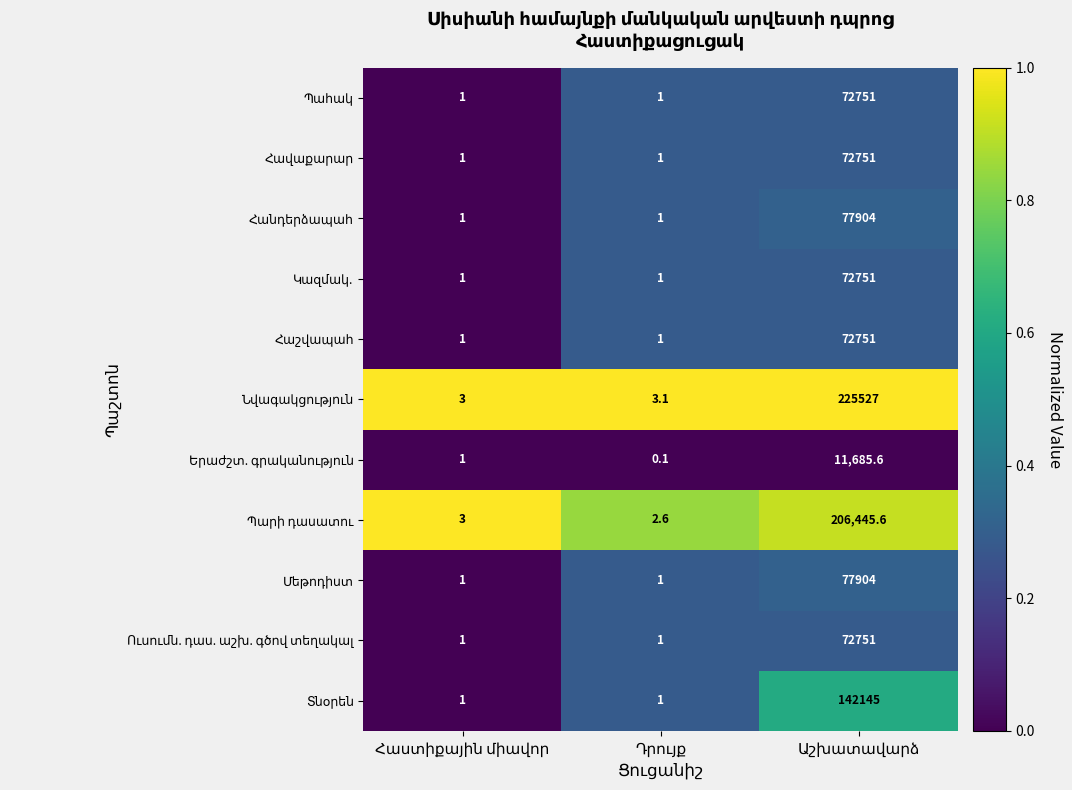

What is the greatest value displayed?

225527.0